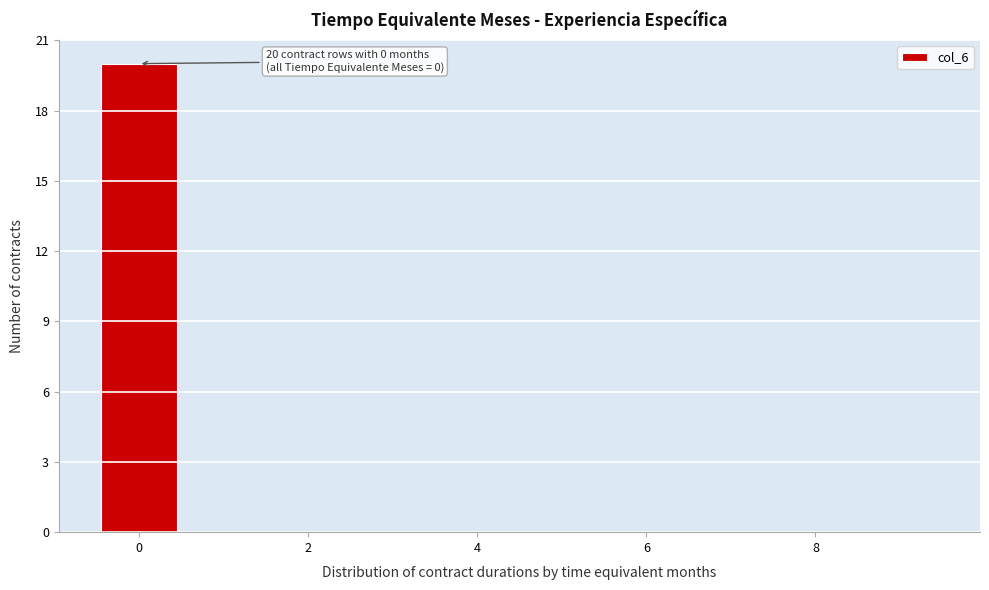

Over which range of the x-axis is the bar tallest?

-0.5 to 0.5